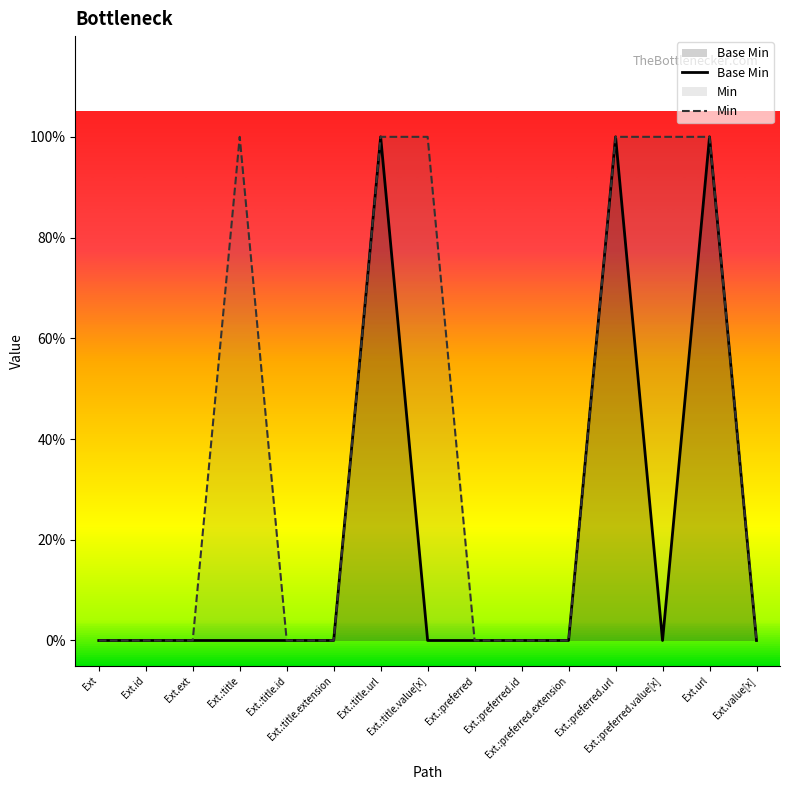

How many interior local peaks does the Min series have?

1